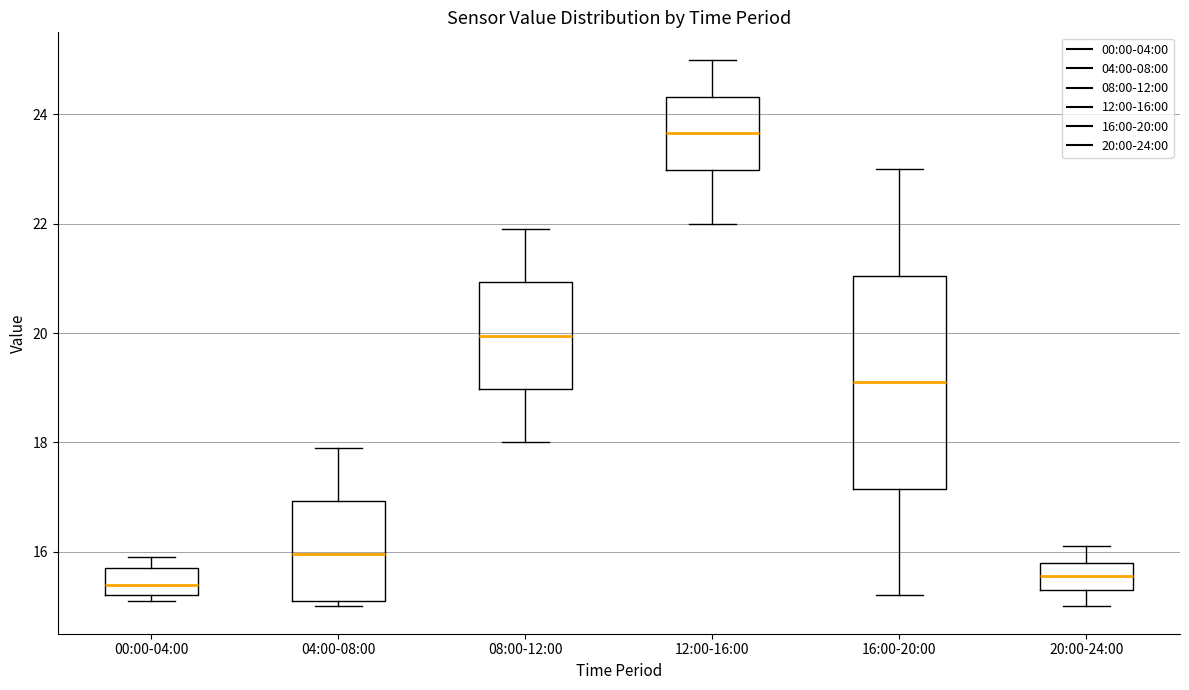

Reading left to right, read every box against the y-axis: the position of its median line, the range the box covers, and the ends of its whiskers. The values are not printed on the chart, so give them approximately, as read against the axis.

00:00-04:00: median 15.4, box 15.2 to 15.8, whiskers 15.2 (just below the box's lower edge) to 16.0
04:00-08:00: median 16.0, box 15.2 to 17.0, whiskers 15.0 to 18.0
08:00-12:00: median 20.0, box 19.0 to 21.0, whiskers 18.0 to 22.0
12:00-16:00: median 23.6, box 23.0 to 24.4, whiskers 22.0 to 25.0
16:00-20:00: median 19.2, box 17.2 to 21.0, whiskers 15.2 to 23.0
20:00-24:00: median 15.6, box 15.4 to 15.8, whiskers 15.0 to 16.2